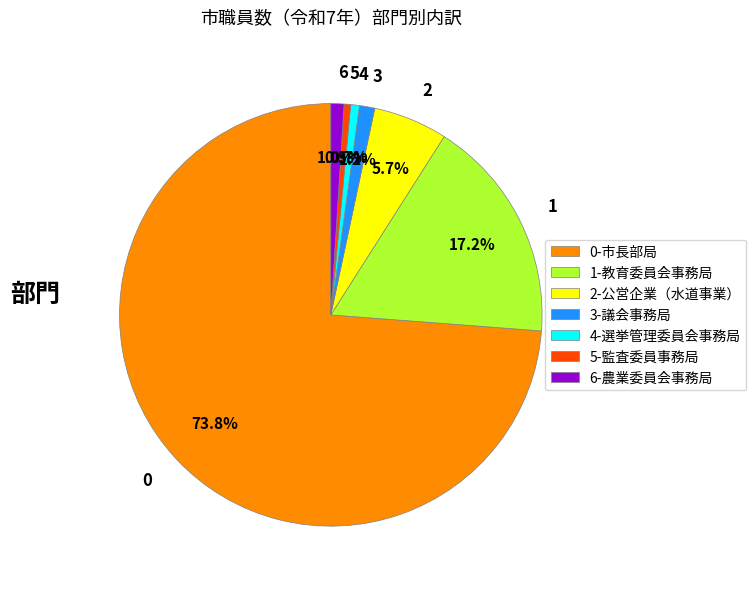

Does any single category account for the majority?

Yes